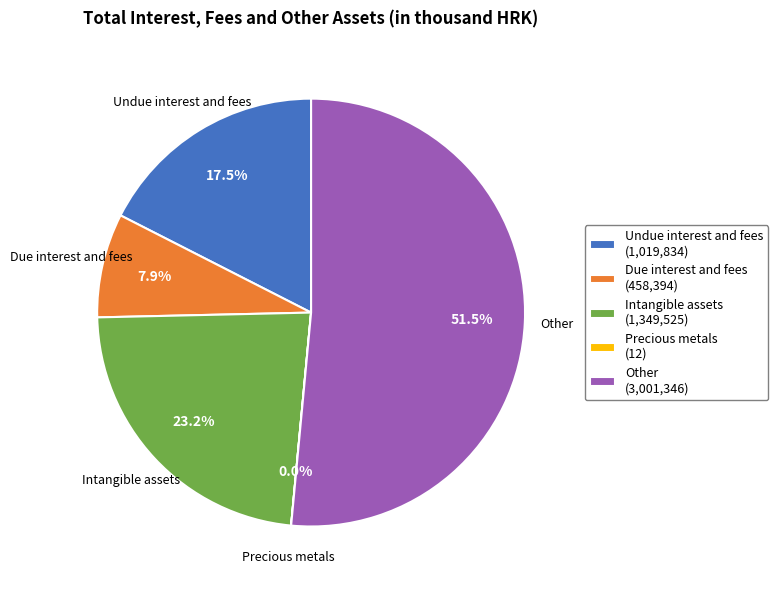

Which slice represents more than half of the pie?

Other